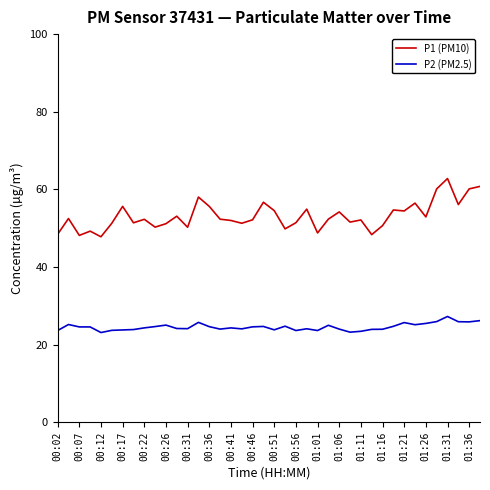

What is the minimum value shown in the chart?

23.1